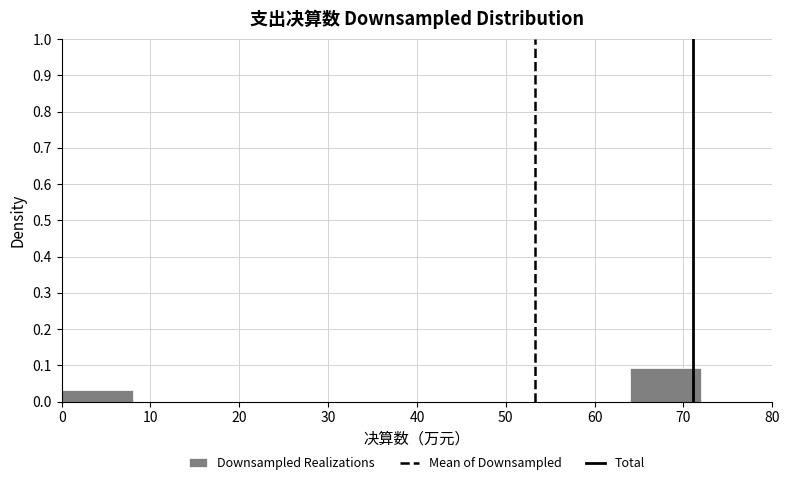

How tall is the bar that spans 64 to 72 on the x-axis? The values are not printed on the chart, so give them approximately, as read against the axis.

0.09